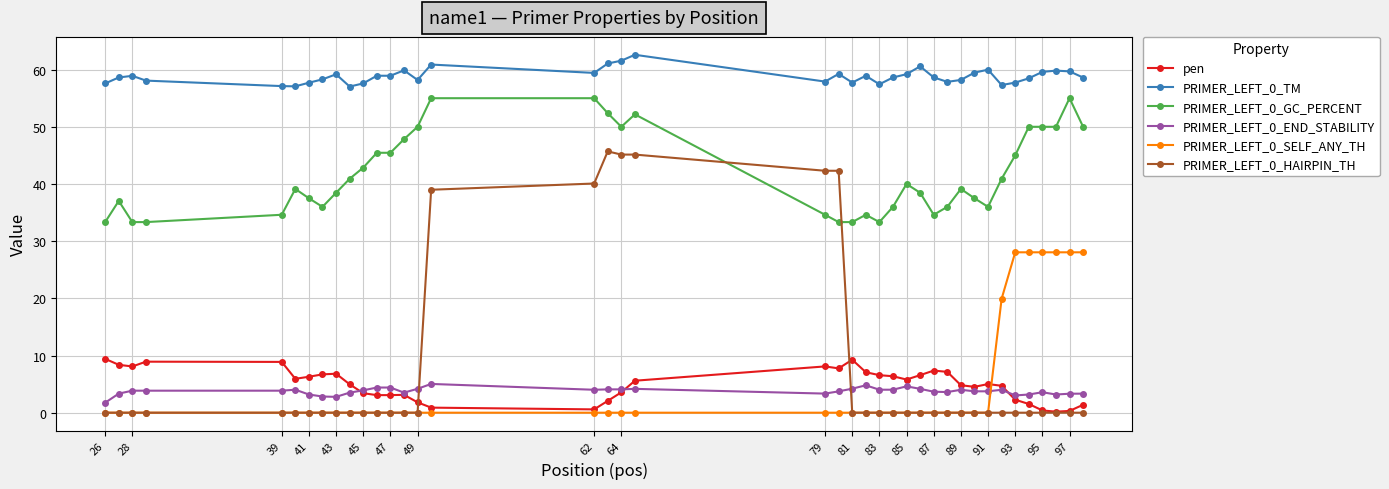

How many lines are shown in the chart?

6